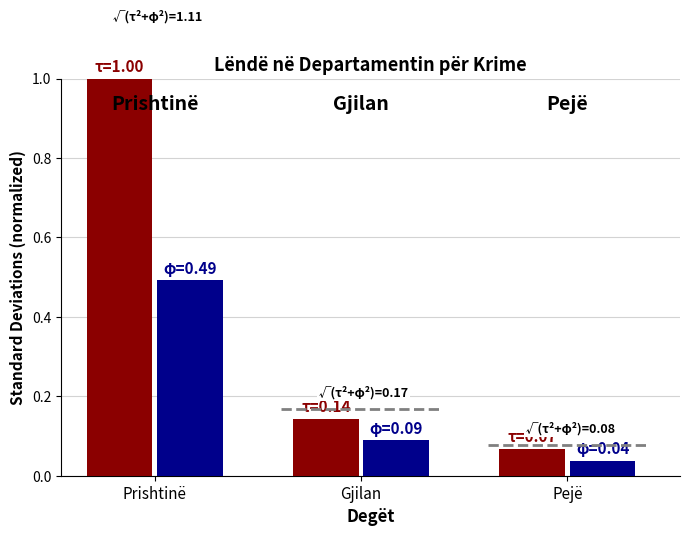

Which label corresponds to the smallest value in the chart?

Pejë